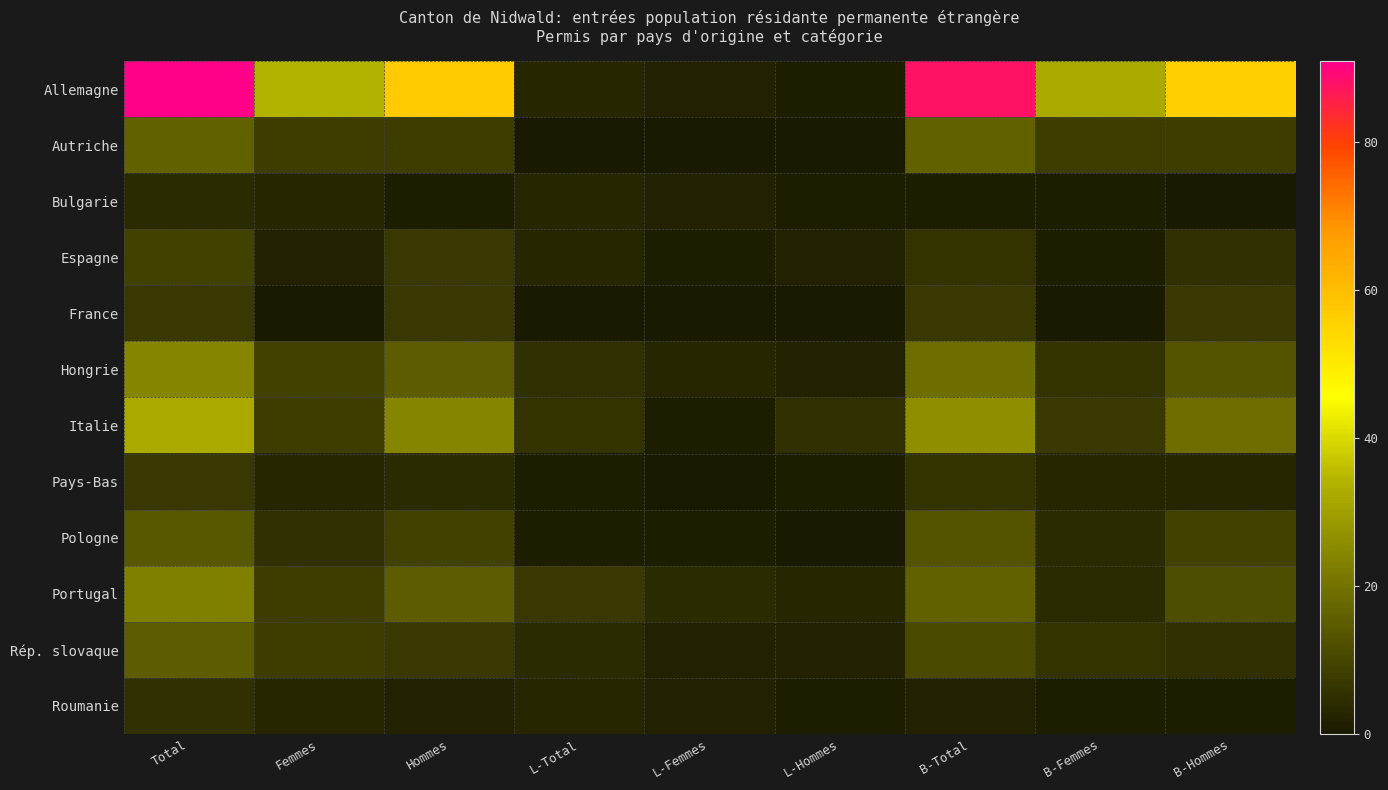

Rank the series at L-Hommes from highest to lowest value.

Italie, Portugal, Espagne, Hongrie, Rép. slovaque, Allemagne, Bulgarie, Pays-Bas, Roumanie, Autriche, France, Pologne